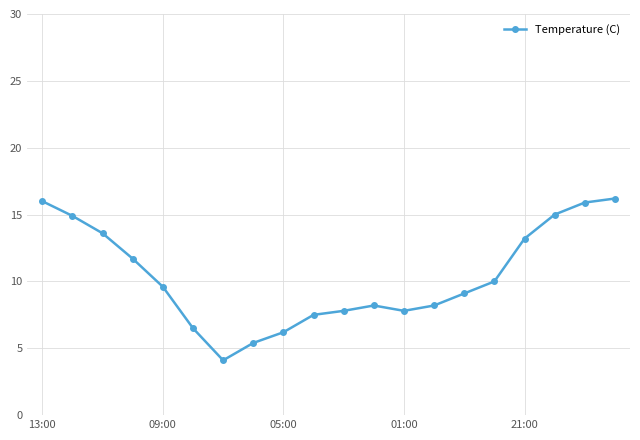

What is the difference between the second highest and minimum values?

11.9